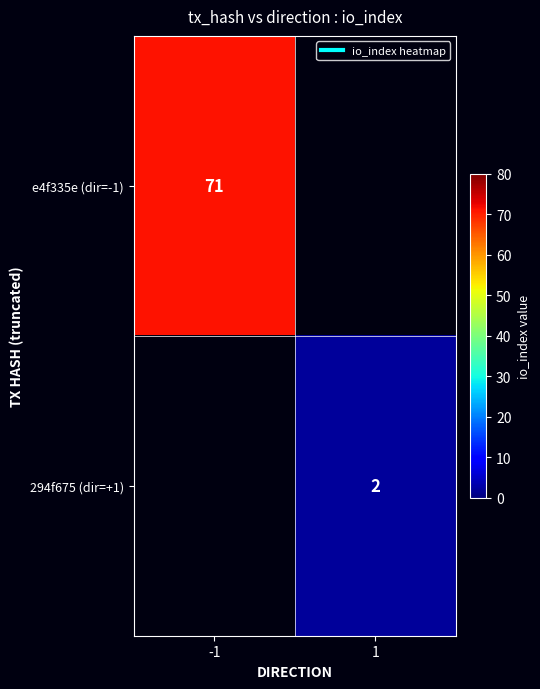

The e4f335e (dir=-1) series shows 71 at -1. True or false?

True